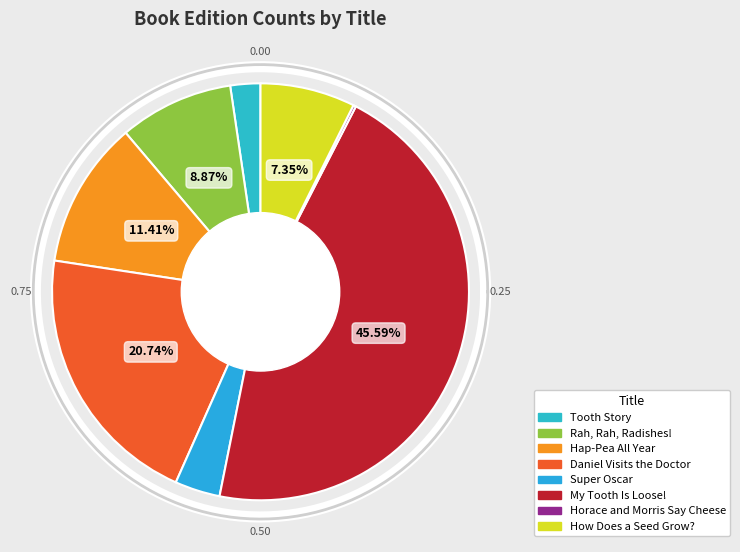

Does any single category account for the majority?

No